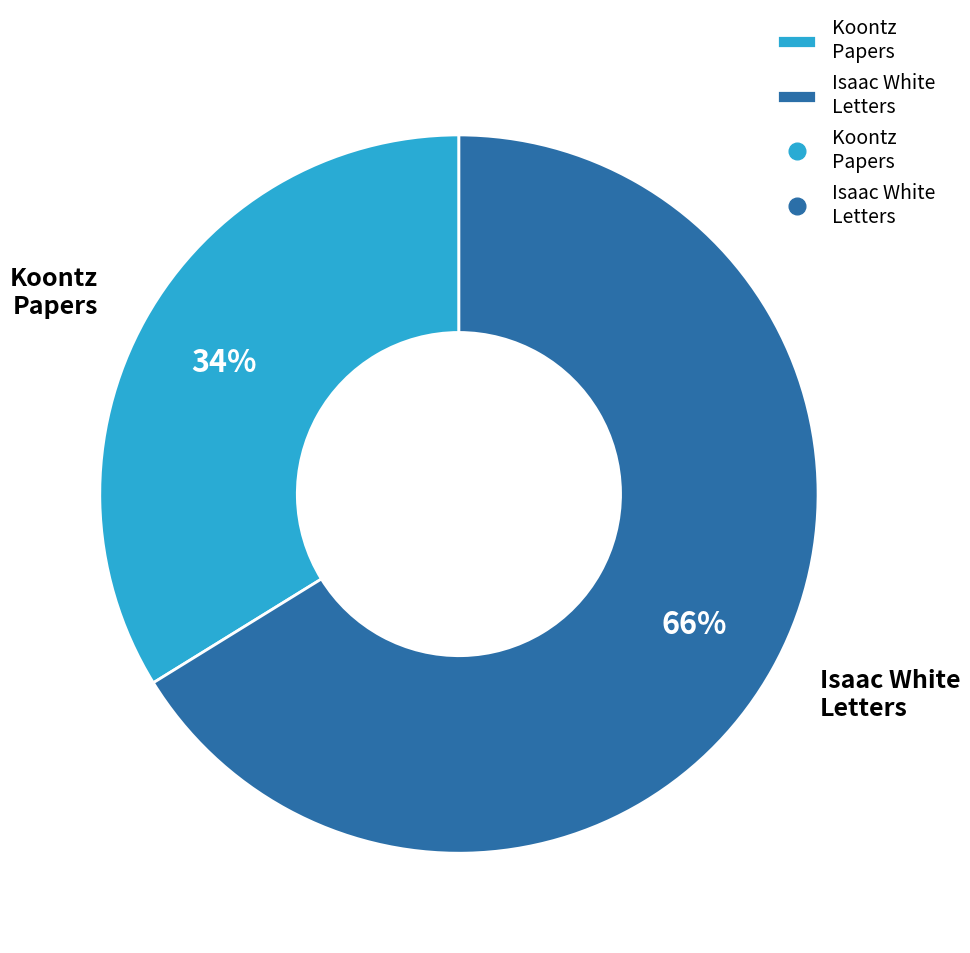

Which category has the smallest portion of the pie?

Koontz Papers